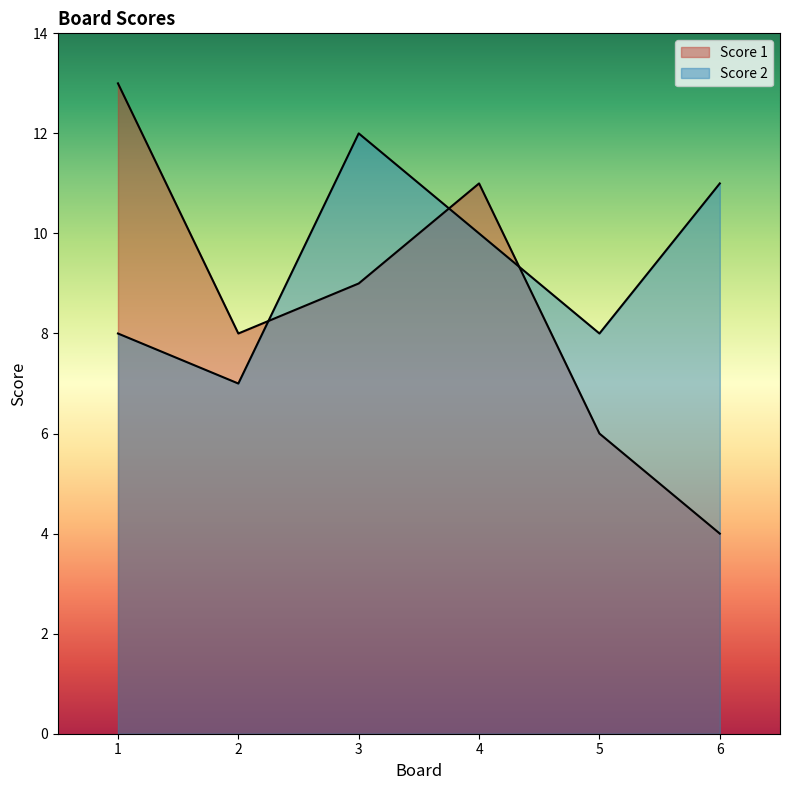

What is the difference between the highest and lowest values at 4?

1